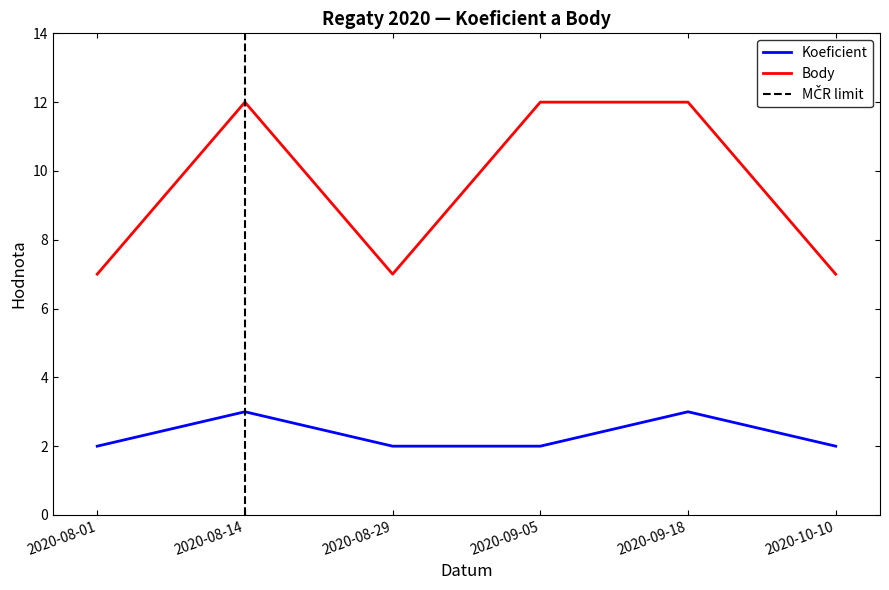

Rank the series by their maximum value, from lowest to highest.

Koeficient, Body